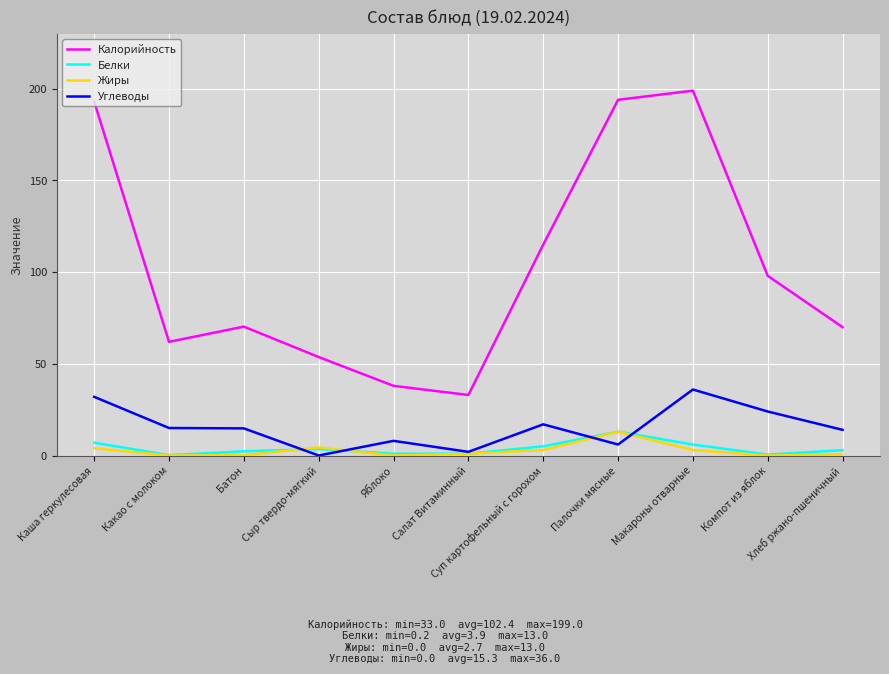

What is the difference between the maximum and minimum values in the Белки series?

12.8